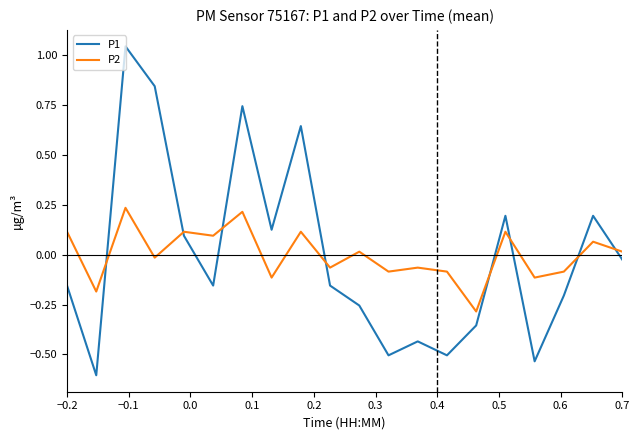

Is this an area chart (filled region under the line)?

No